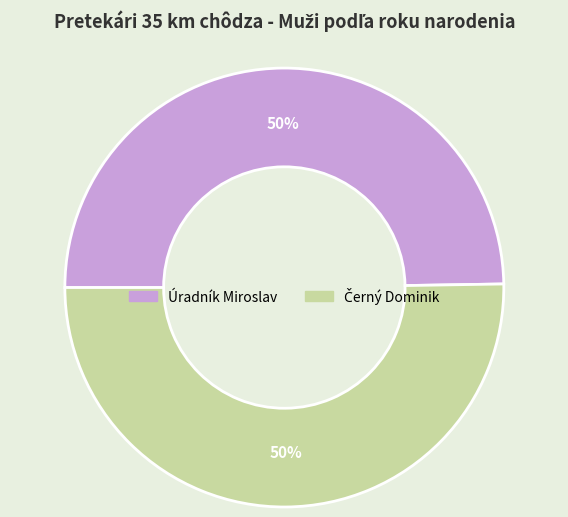

What percentage is the Úradník Miroslav slice, to the nearest percent?

50%